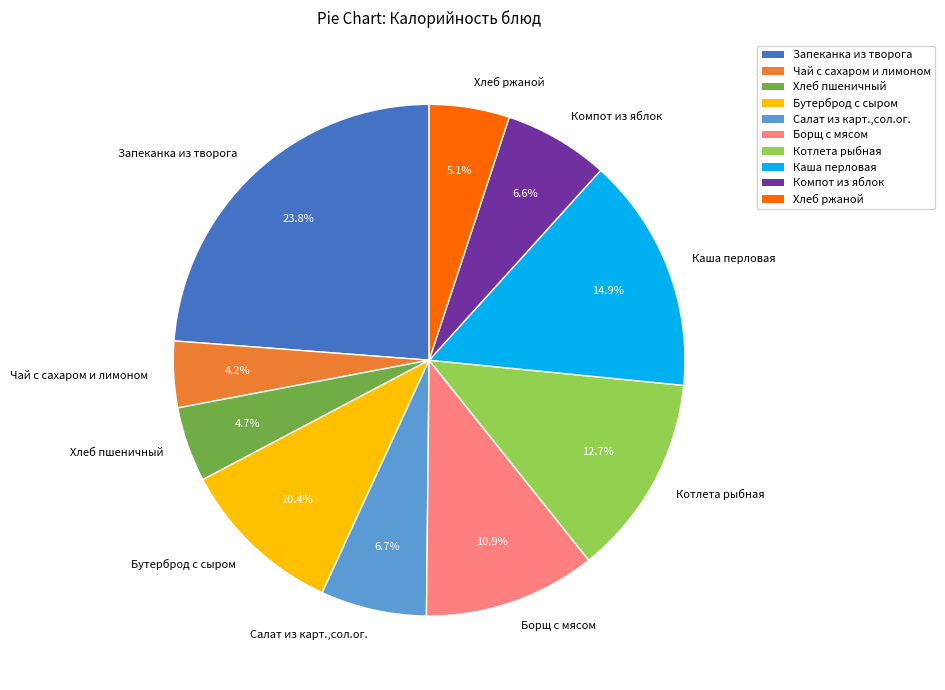

To the nearest percent, what portion does Салат из карт.,сол.ог. represent?

7%